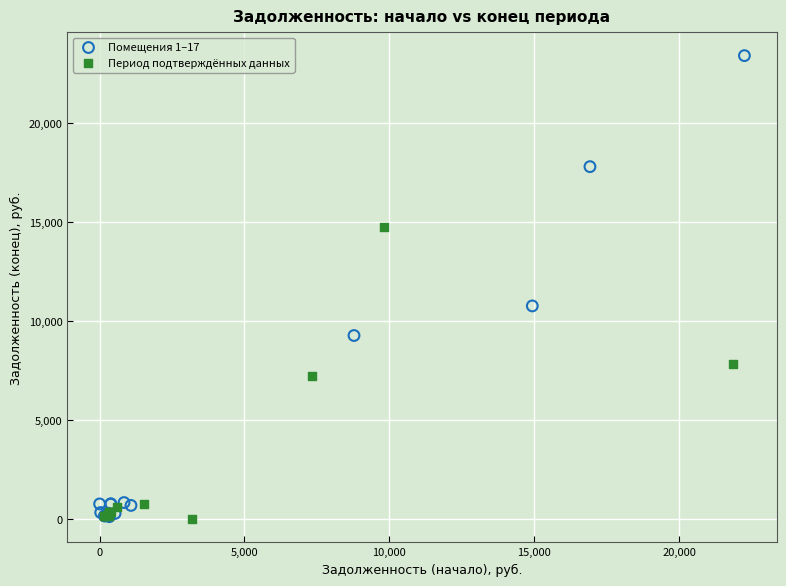

Which series reaches the maximum Y coordinate?

Помещения 1–17